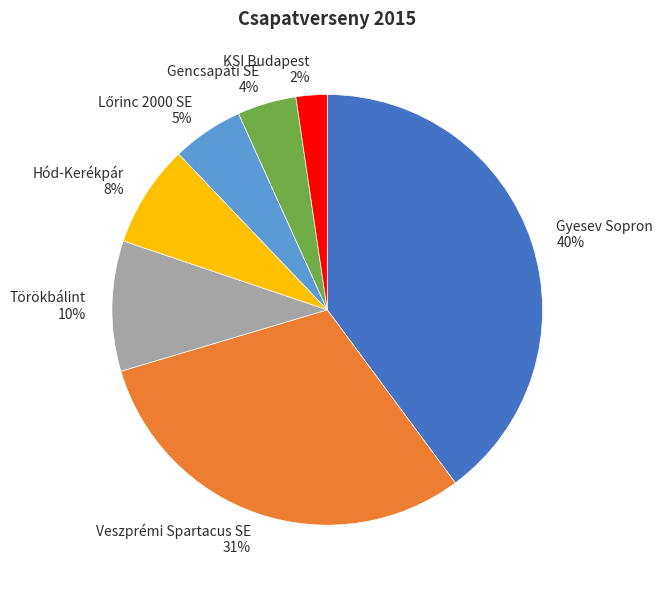

Does any single category account for the majority?

No